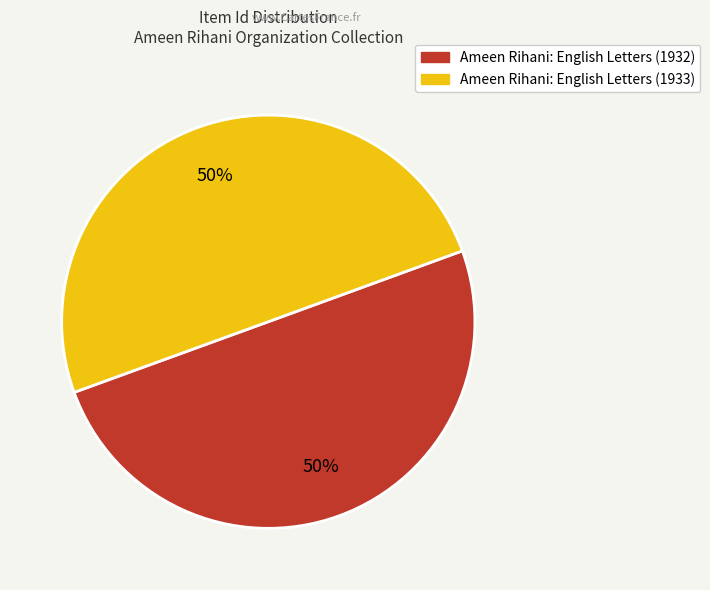

What percentage is the Ameen Rihani: English Letters (1933) slice, to the nearest percent?

50%